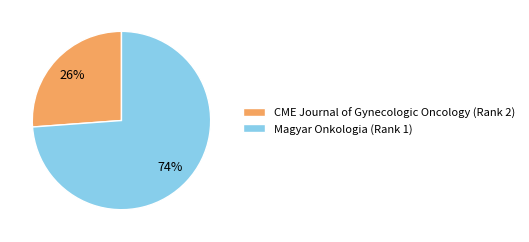

Is the sum of CME Journal of Gynecologic Oncology (Rank 2) and Magyar Onkologia (Rank 1) greater than half?

Yes